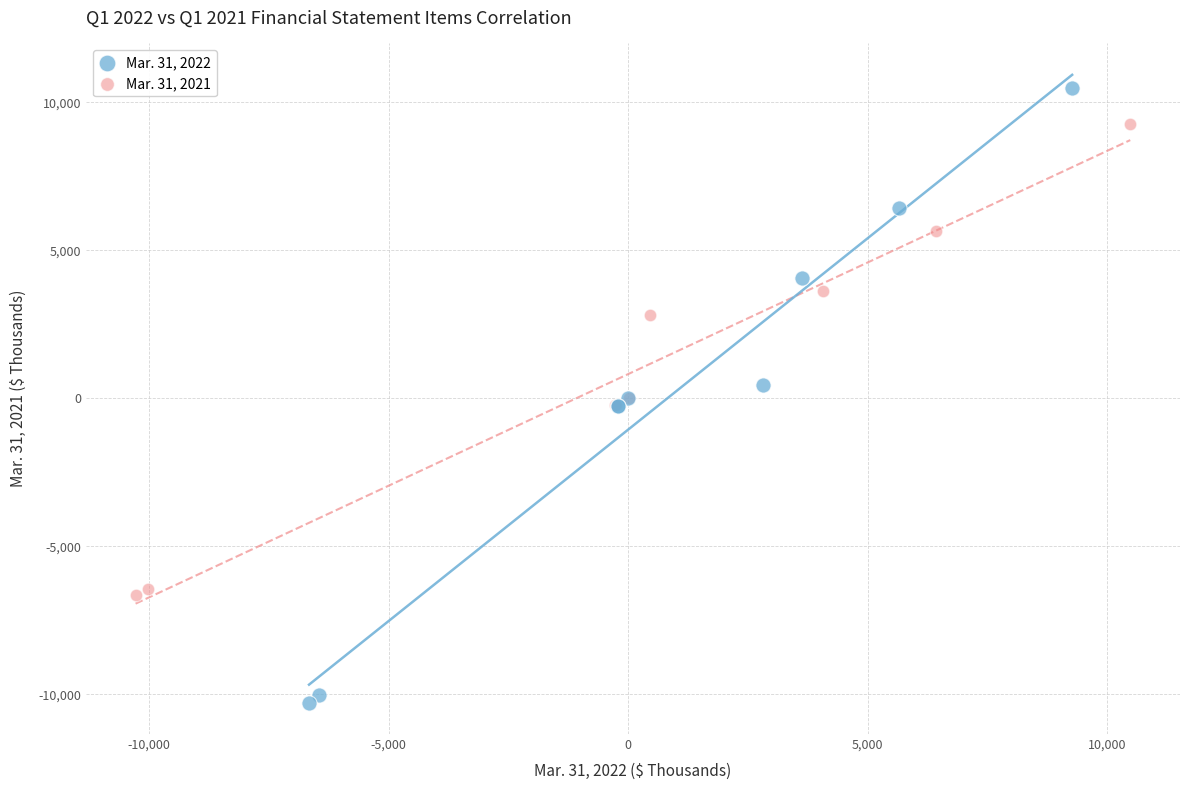

Which series contains the lowest Y value?

Mar. 31, 2022